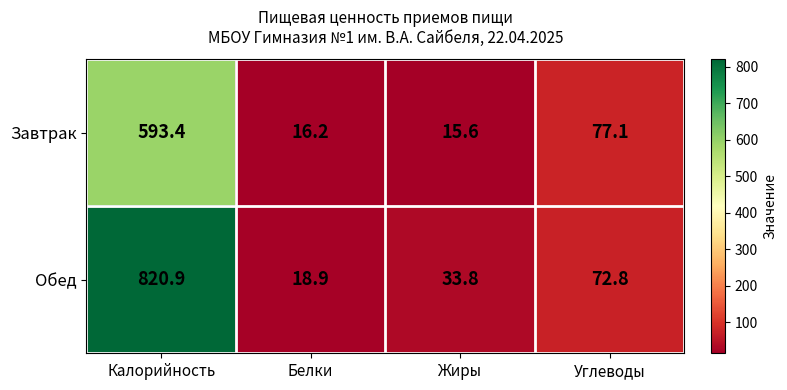

Reading left to right, extract all data points from this chart.

Завтрак: Калорийность=593.4	Белки=16.2	Жиры=15.6	Углеводы=77.1
Обед: Калорийность=820.9	Белки=18.9	Жиры=33.8	Углеводы=72.8